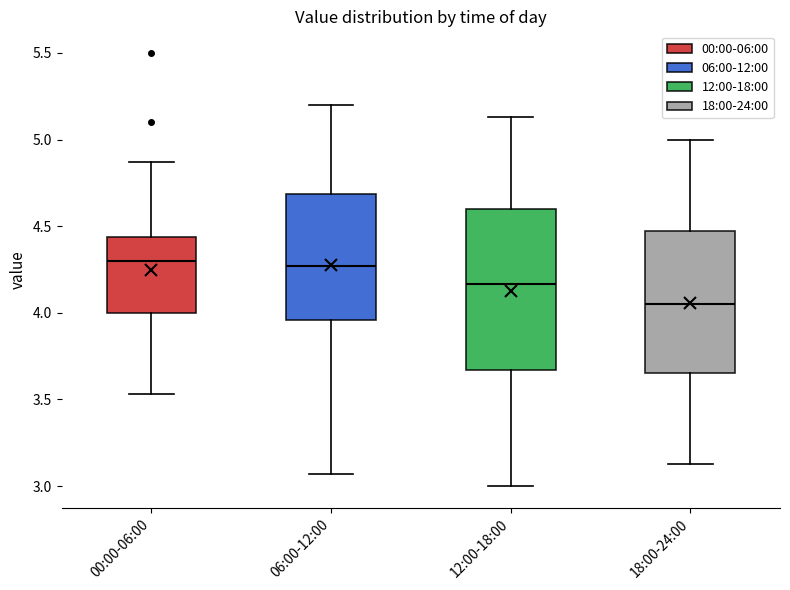

Reading left to right, read every box against the y-axis: the position of its median line, the range the box covers, and the ends of its whiskers. The values are not printed on the chart, so give them approximately, as read against the axis.

00:00-06:00: median 4.30, box 4.00 to 4.45, whiskers 3.55 to 4.85
06:00-12:00: median 4.25, box 3.95 to 4.70, whiskers 3.05 to 5.20
12:00-18:00: median 4.15, box 3.65 to 4.60, whiskers 3.00 to 5.15
18:00-24:00: median 4.05, box 3.65 to 4.45, whiskers 3.15 to 5.00